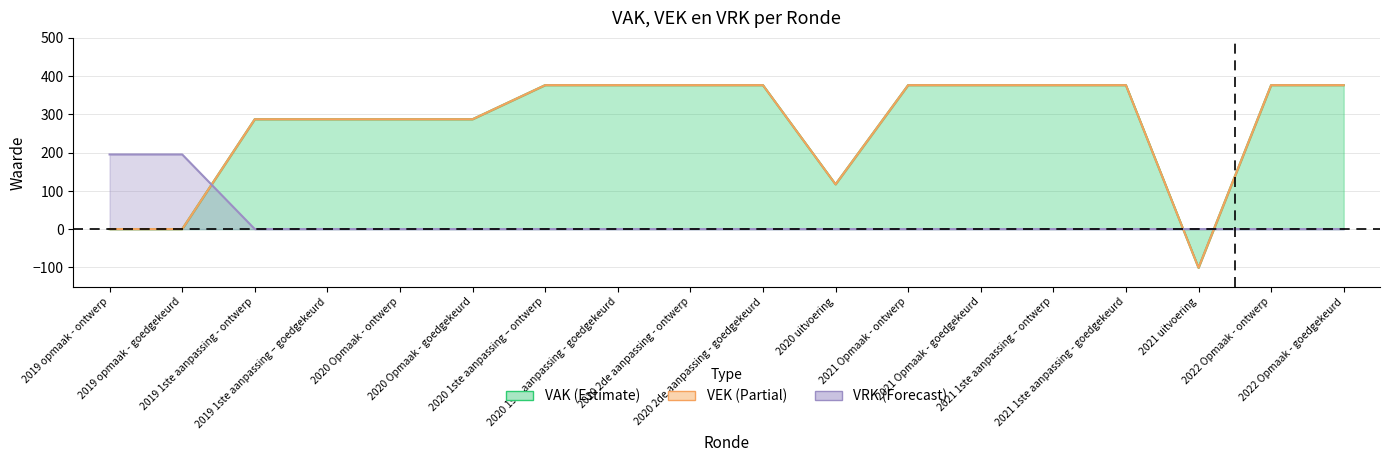

What is the label of the 5th point from the right?

2021 1ste aanpassing – ontwerp